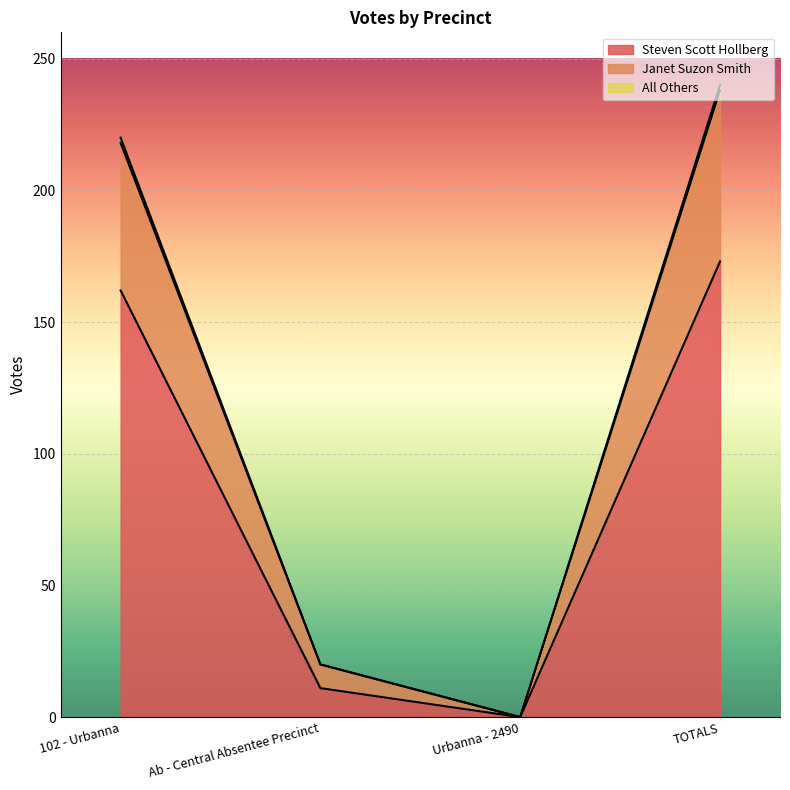

What is the maximum value for Steven Scott Hollberg?

173